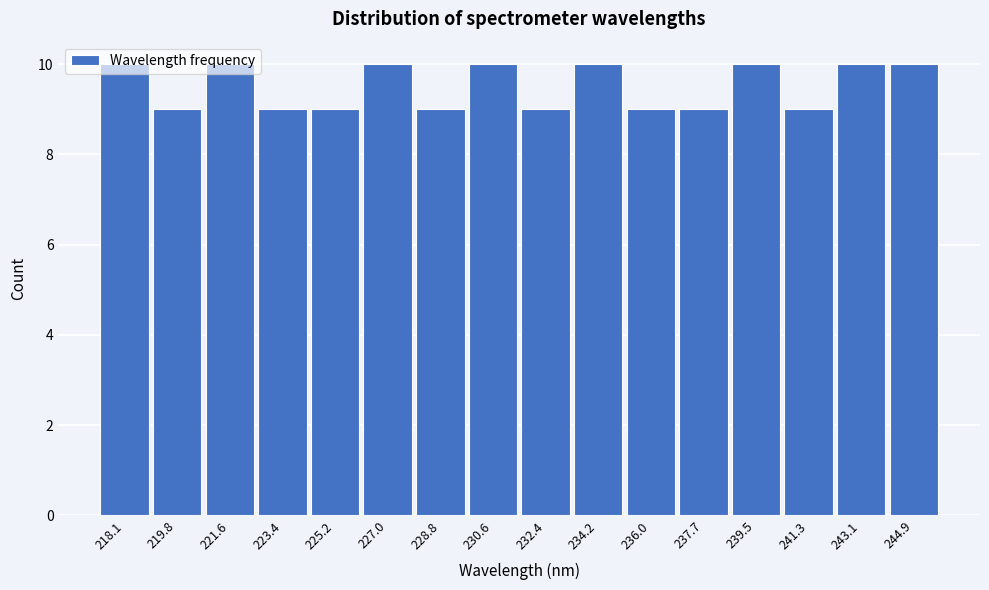

What is the smallest value displayed?

9